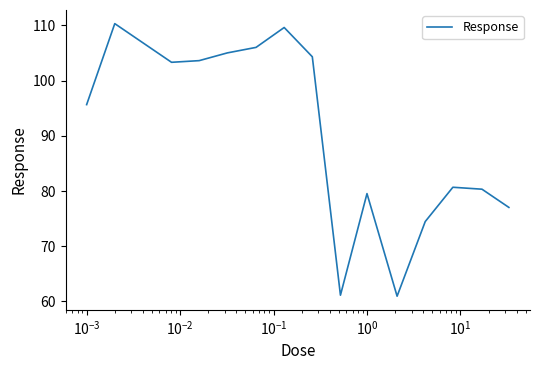

What is the greatest value displayed?

110.3